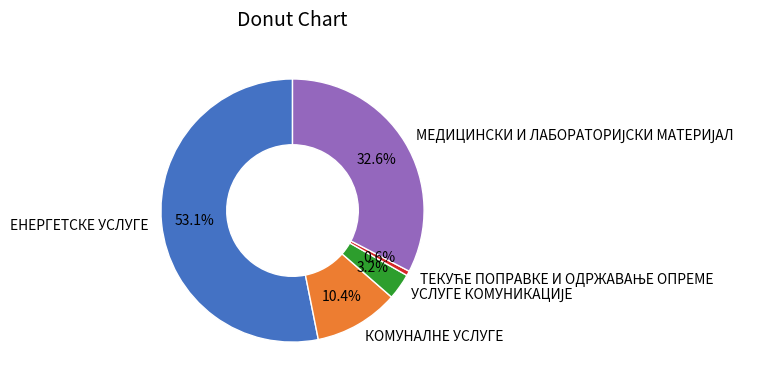

Do ЕНЕРГЕТСКЕ УСЛУГЕ and КОМУНАЛНЕ УСЛУГЕ together represent more than half of the pie?

Yes